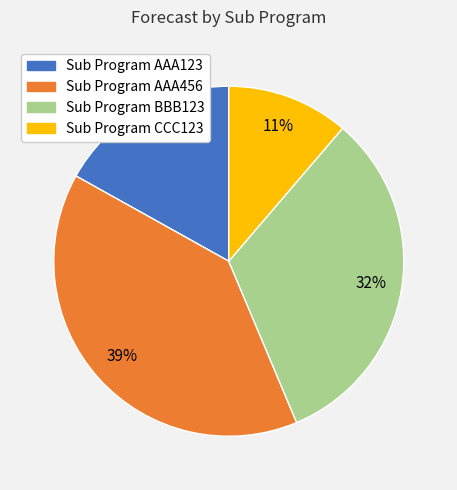

To the nearest percent, what is the average slice percentage?

25%